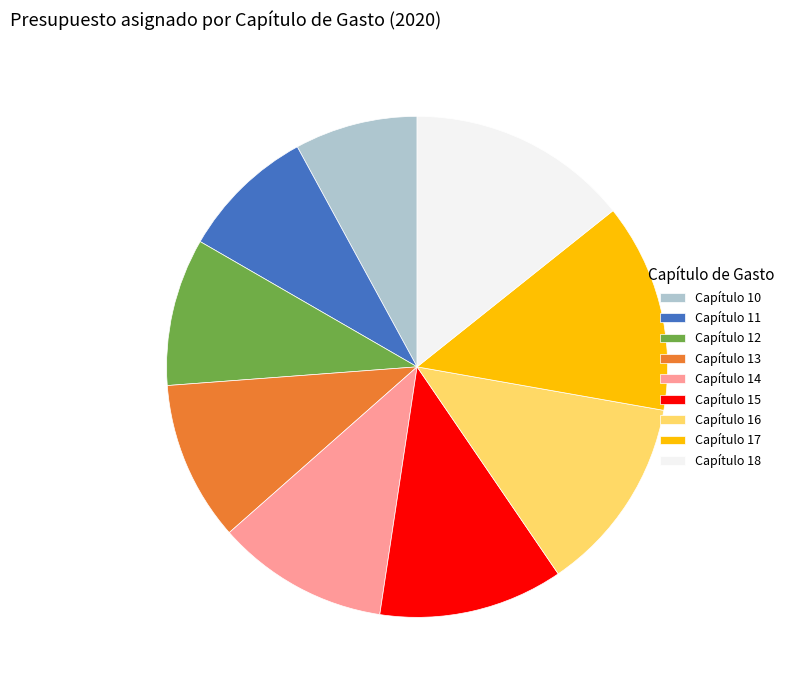

Is it true that Capítulo 16 is 13% of the pie?

True